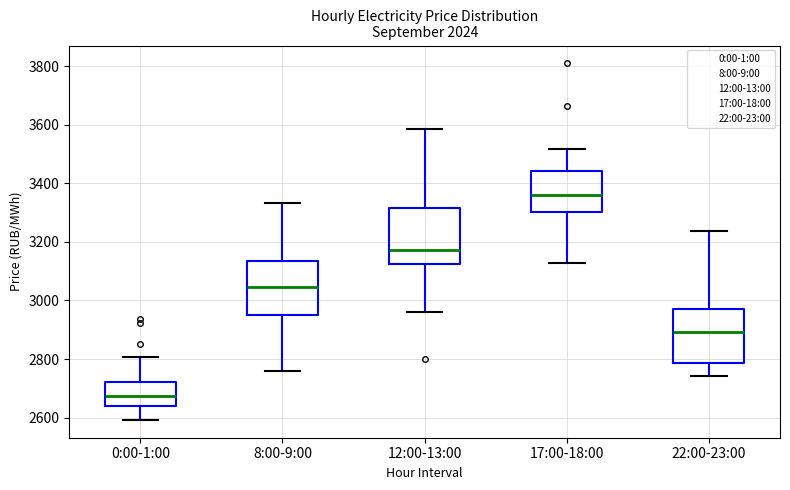

Where does the upper whisker of the box for 0:00-1:00 end on the y-axis? The values are not printed on the chart, so give them approximately, as read against the axis.

2800